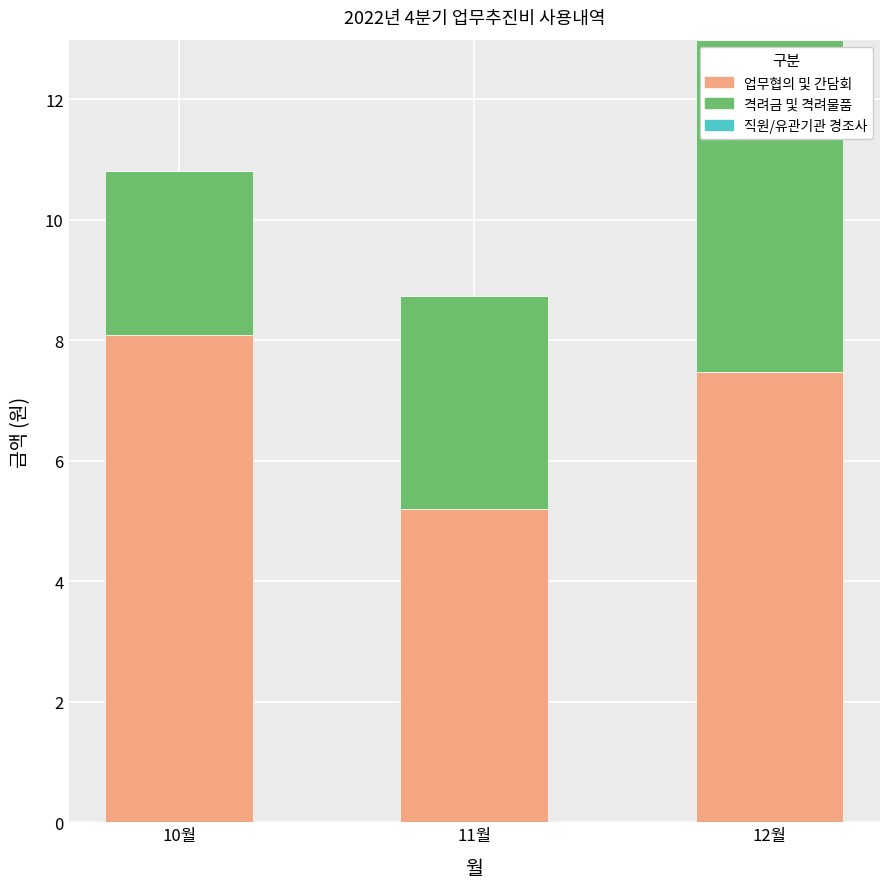

Does the chart contain any negative values?

No